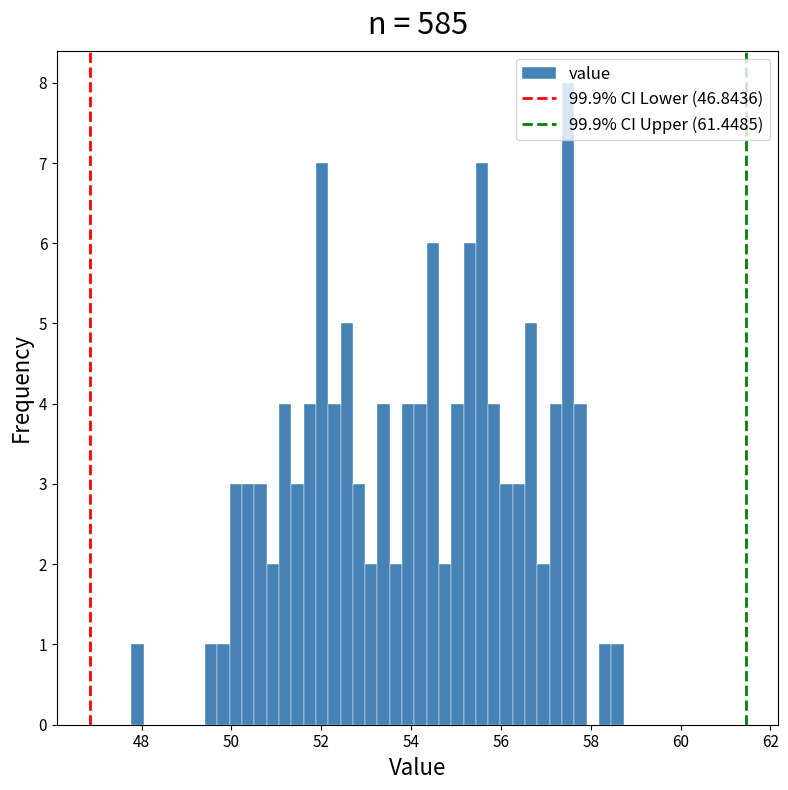

Around what value on the x-axis is the tallest bar? Give the approximate position of its centre, as read against the axis.

57.4